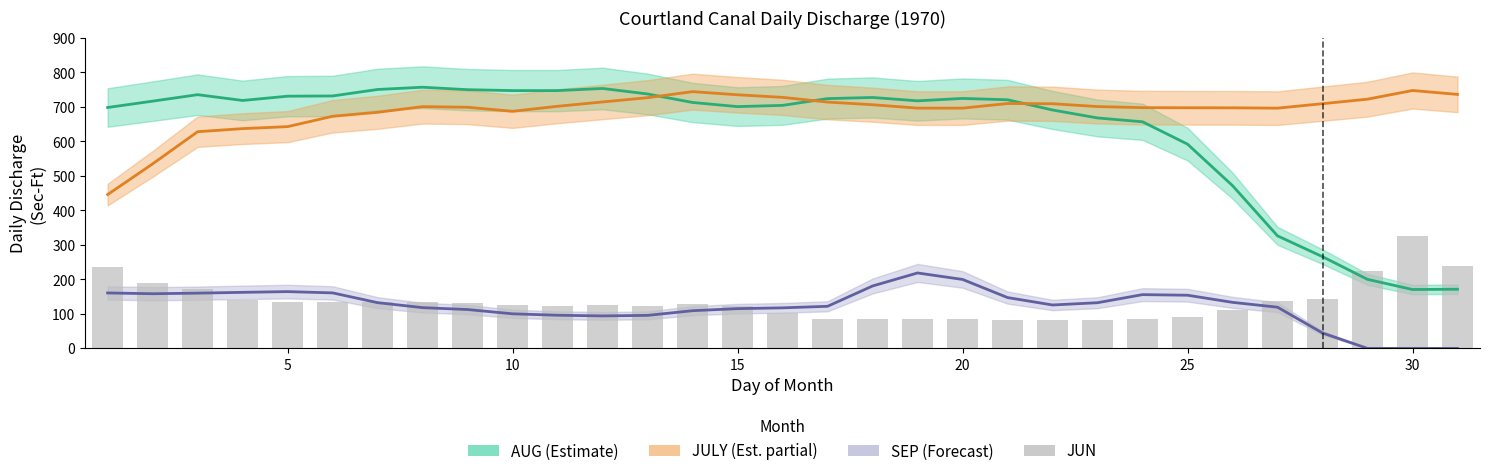

What is the sum of all values?

4213.2